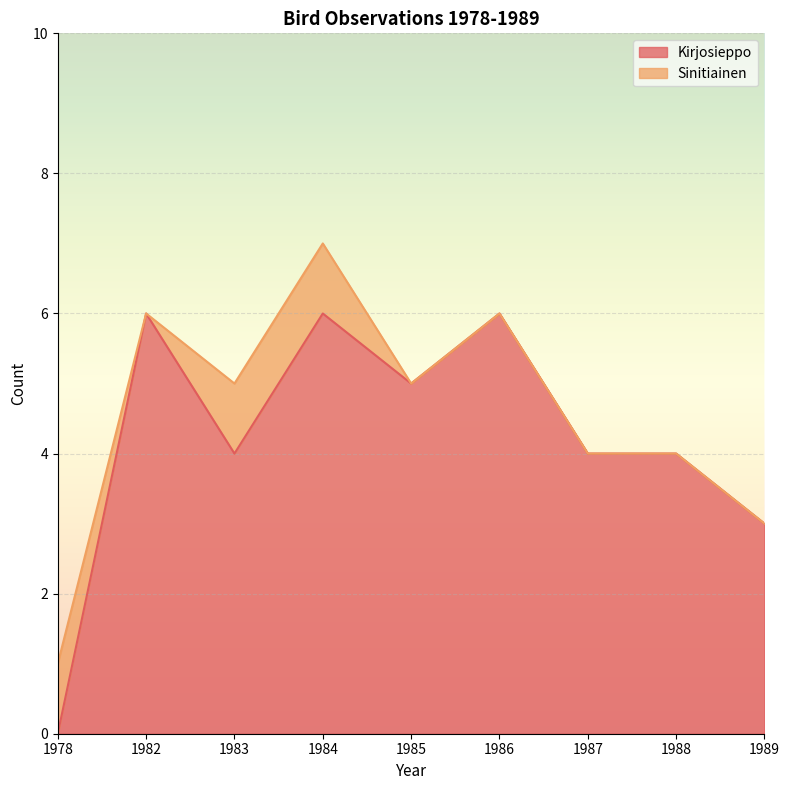

What is the value of the 3rd point from the left?

4